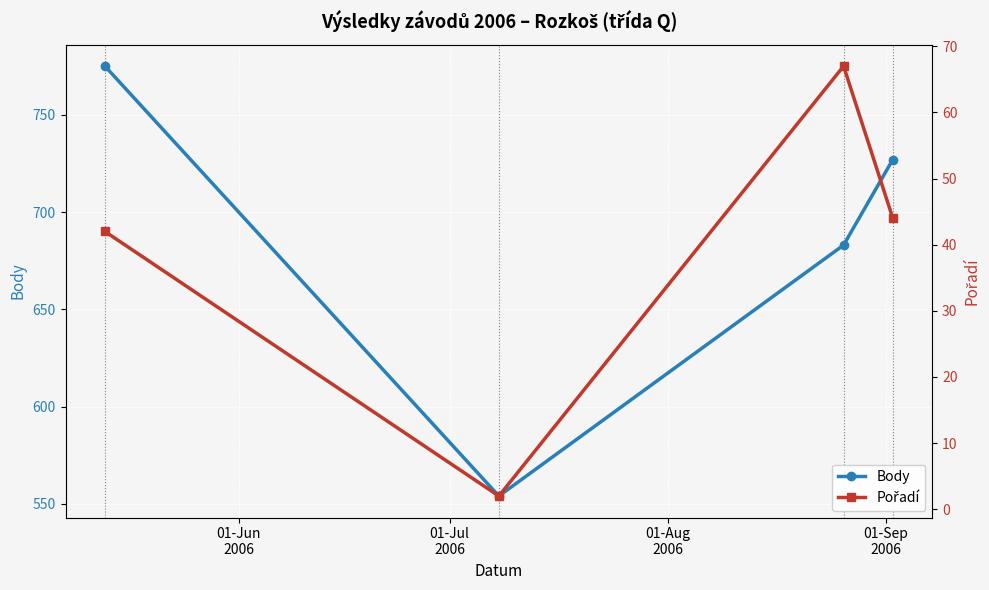

True or false: Pořadí and Body intersect in this chart.

False